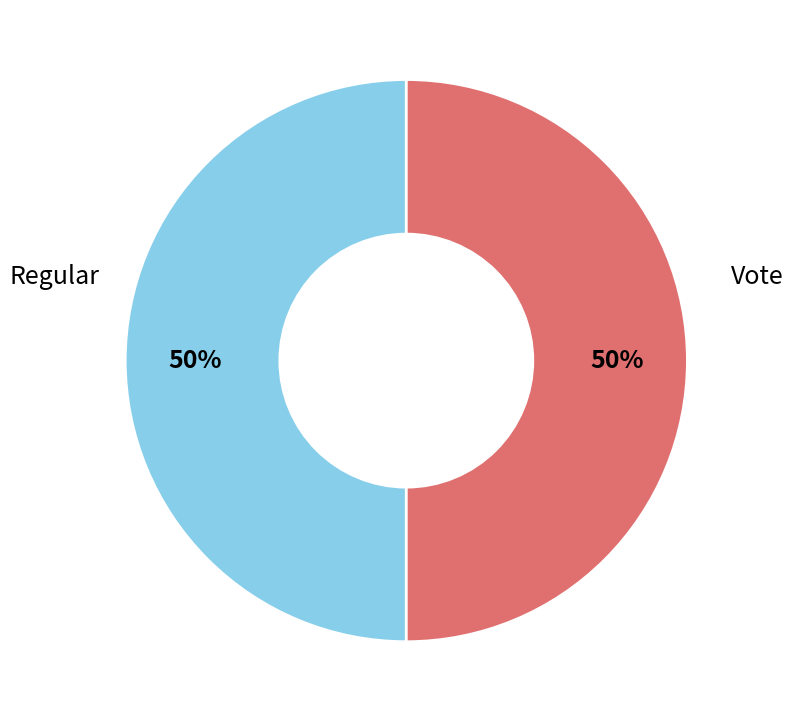

To the nearest percent, what is the average slice percentage?

50%